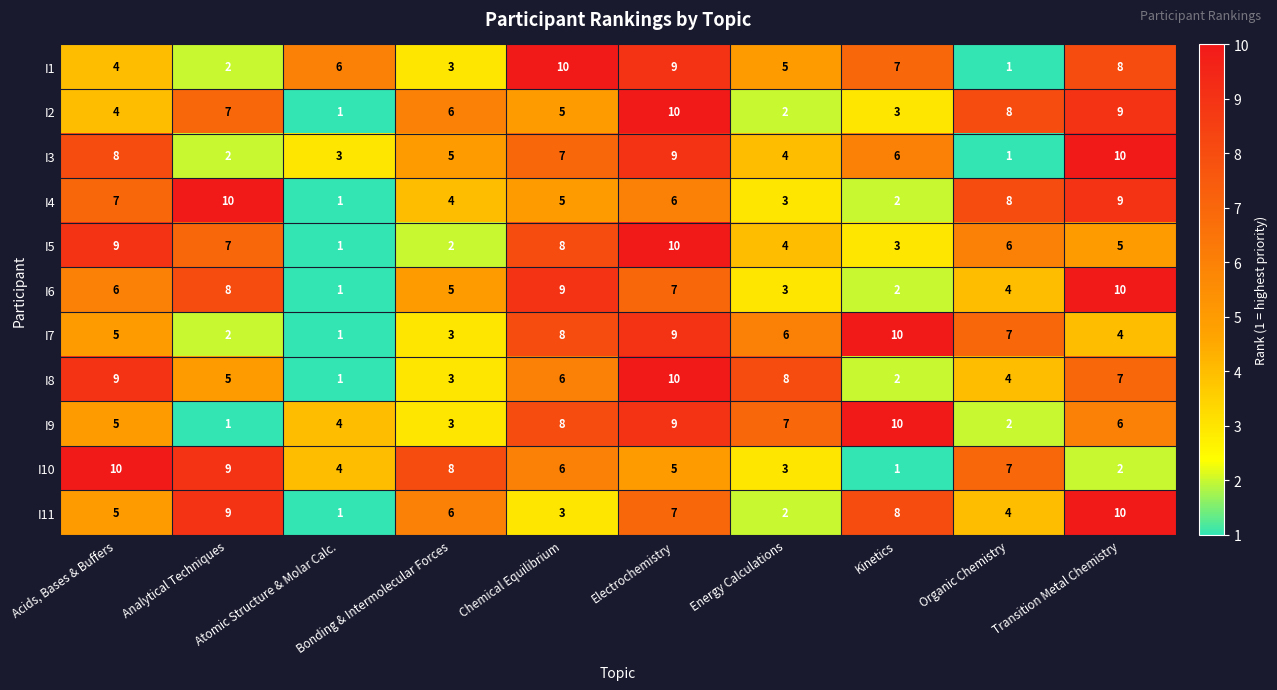

What is the average value of the I2 series?

6